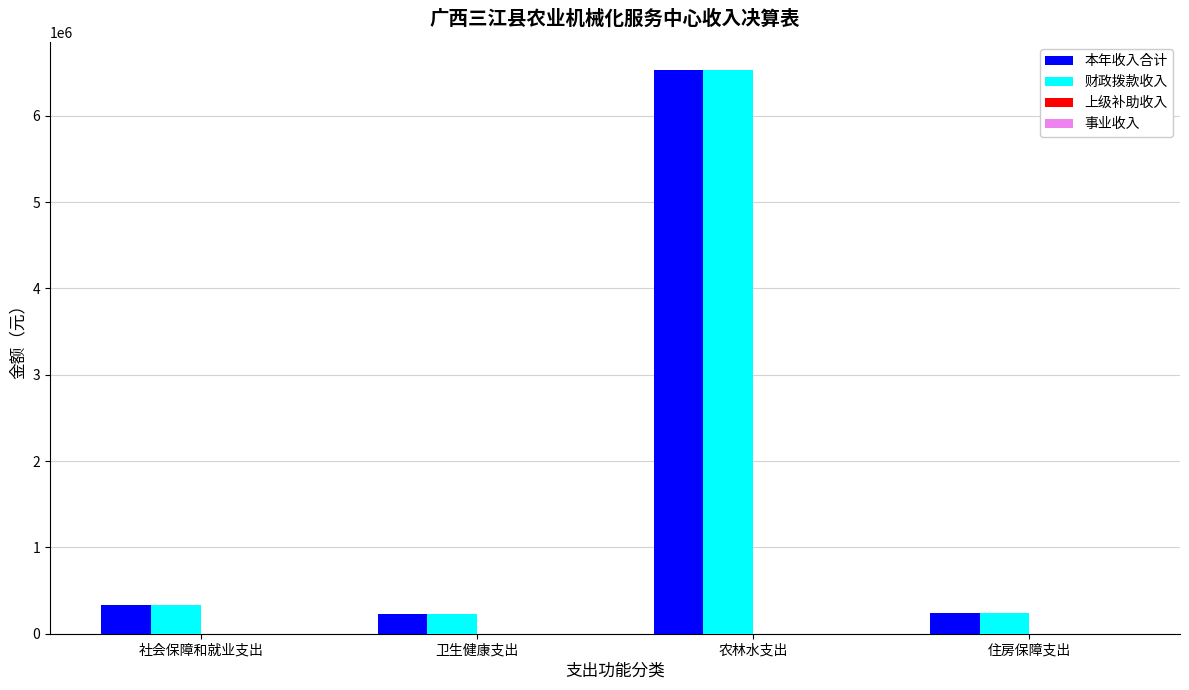

Does the chart contain stacked bars?

No